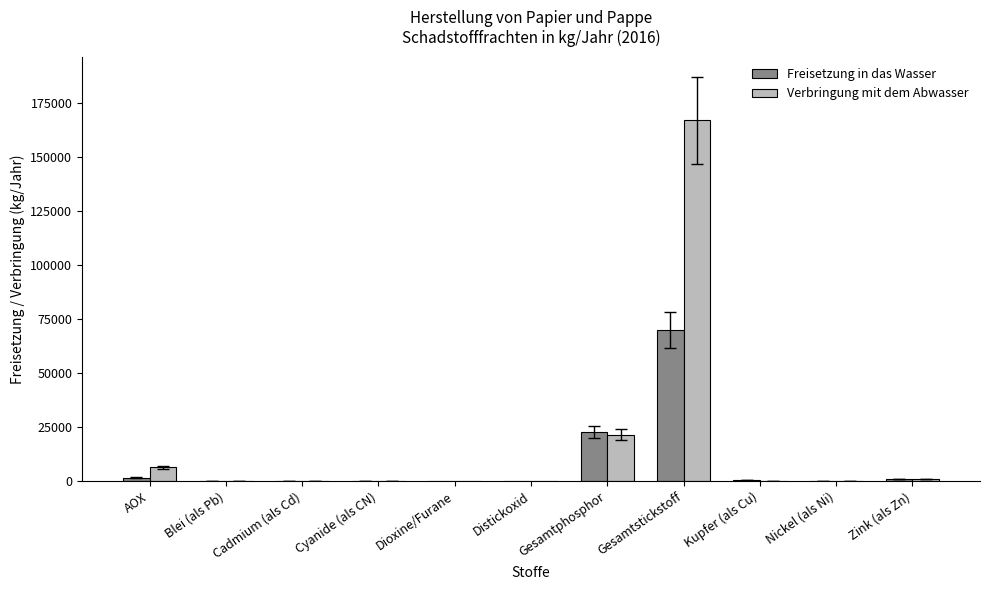

Is it true that Verbringung mit dem Abwasser equals 226000 at Gesamtstickstoff?

False